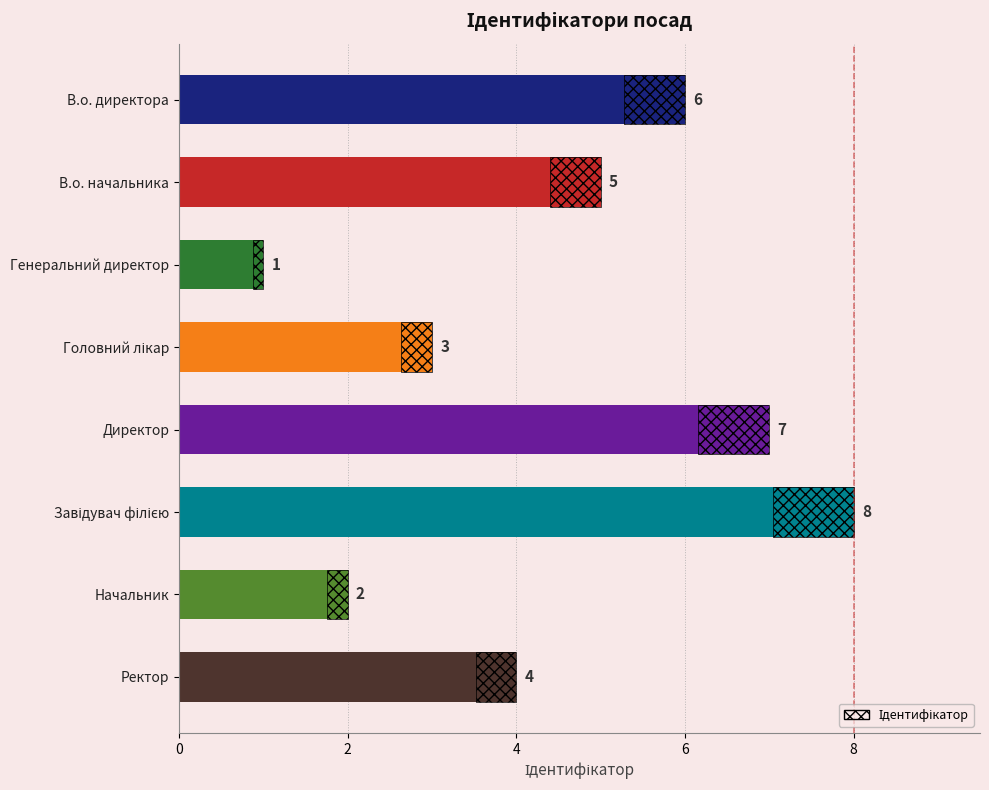

Are the bars horizontal?

Yes